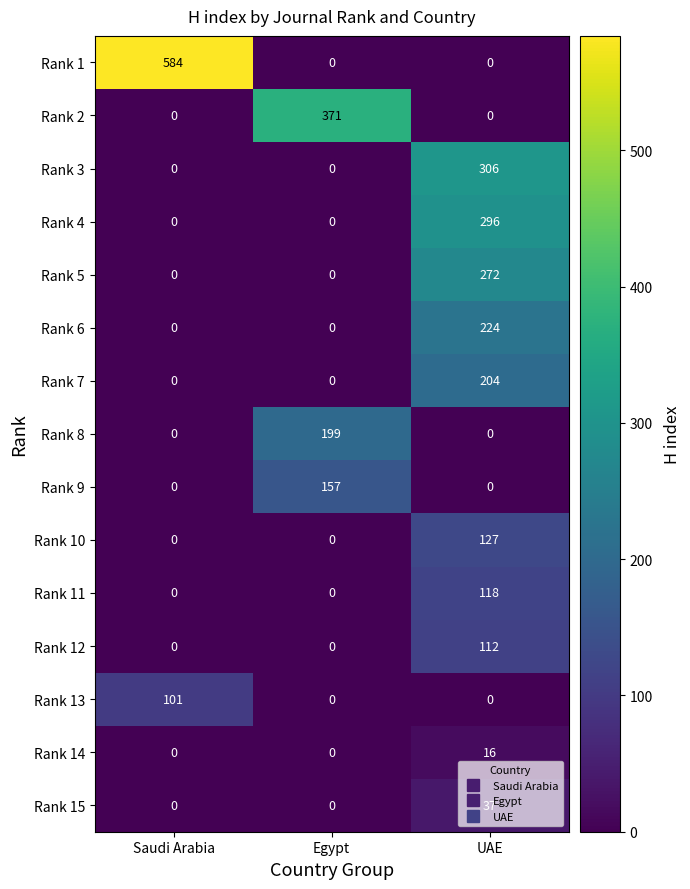

What is the maximum value for Rank 3?

306